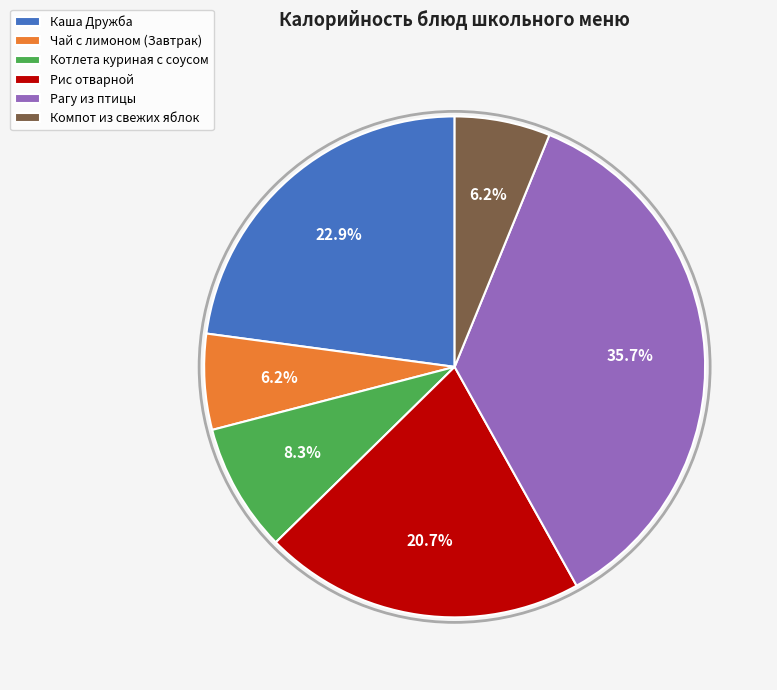

What percentage is the Рагу из птицы slice, to the nearest percent?

36%